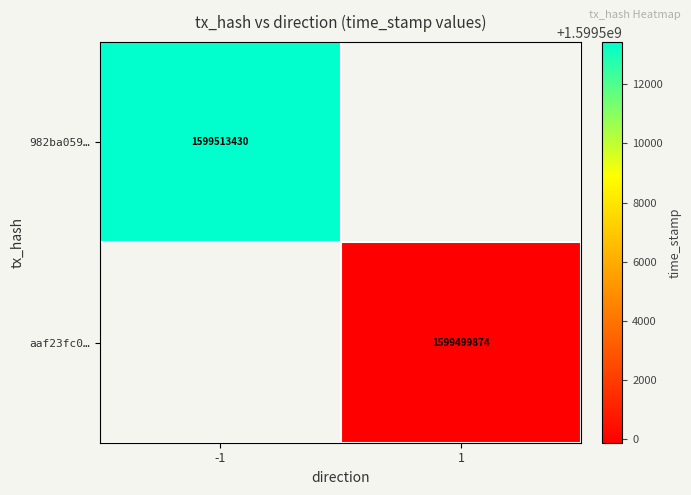

Is it true that aaf23fc0… equals 2503918822 at 1?

False